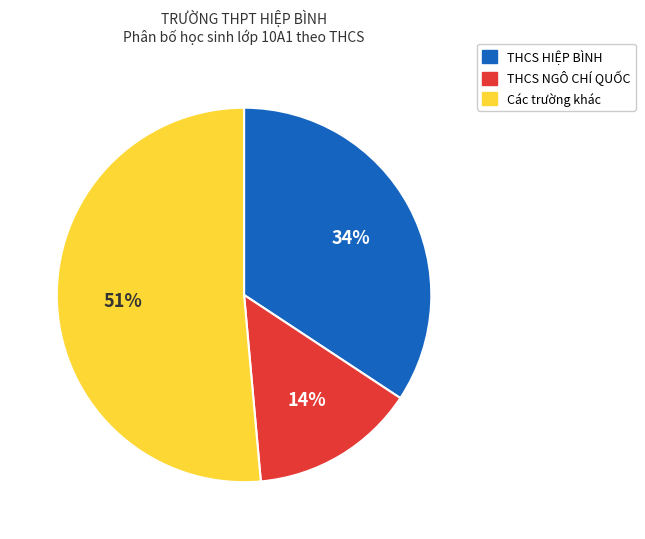

To the nearest percent, what is the average slice percentage?

33%